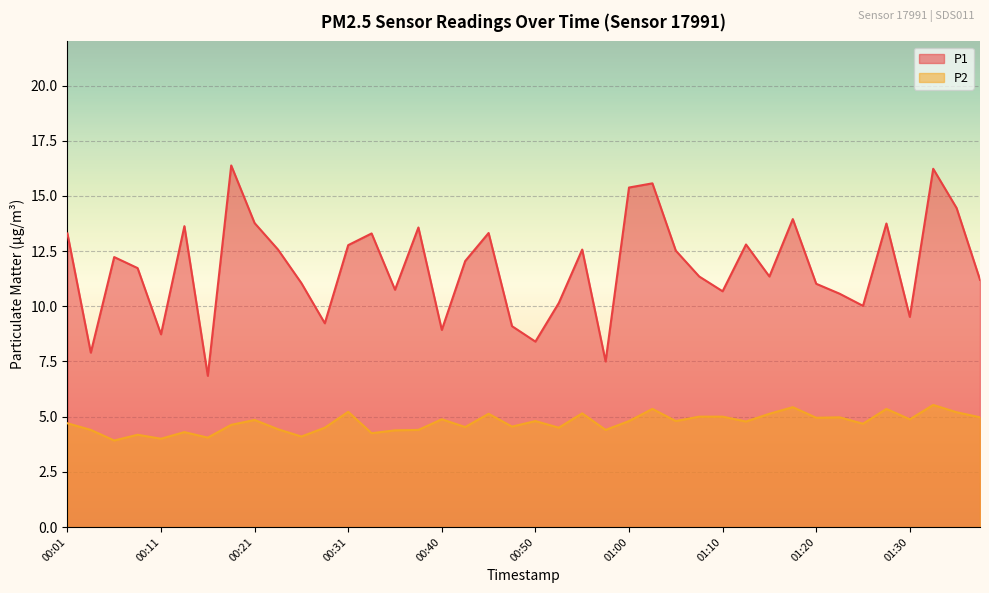

What is the difference between the P2 values at 00:35 and 00:48?

0.2